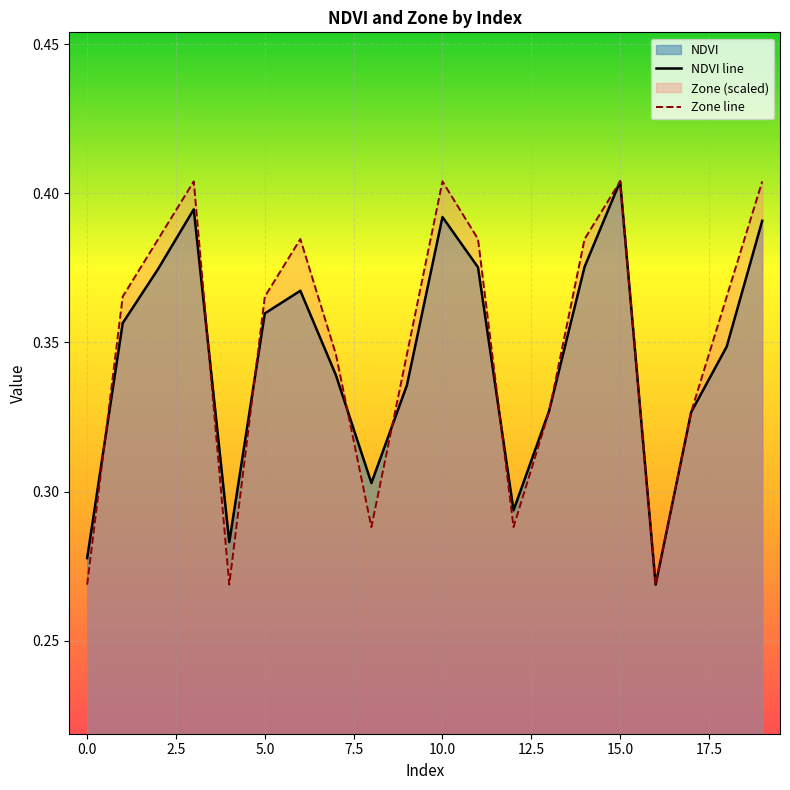

How many lines are shown in the chart?

2